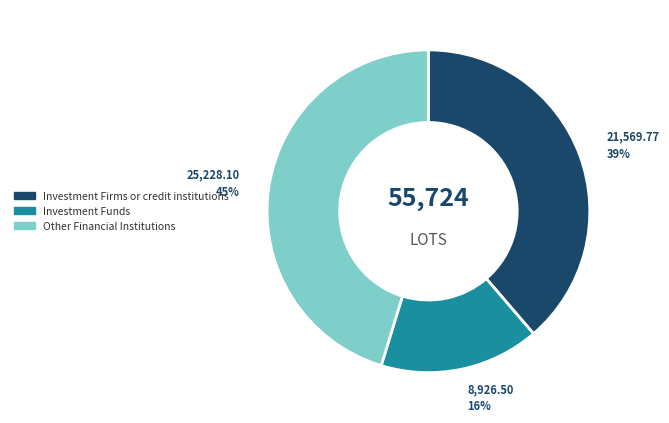

Is there a majority slice in this chart?

No